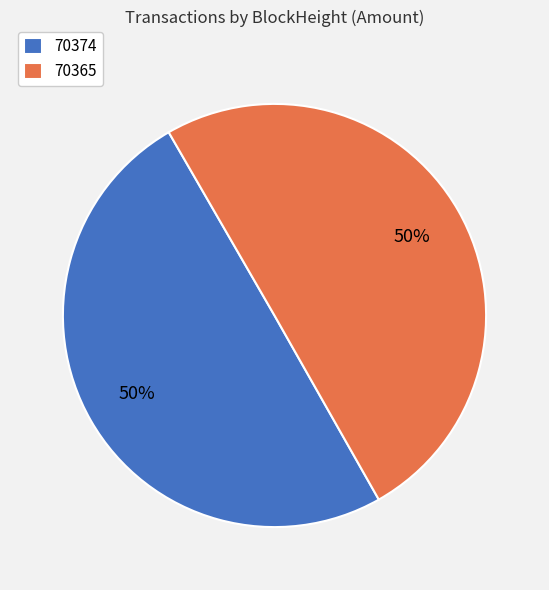

How many slices are in this pie chart?

2